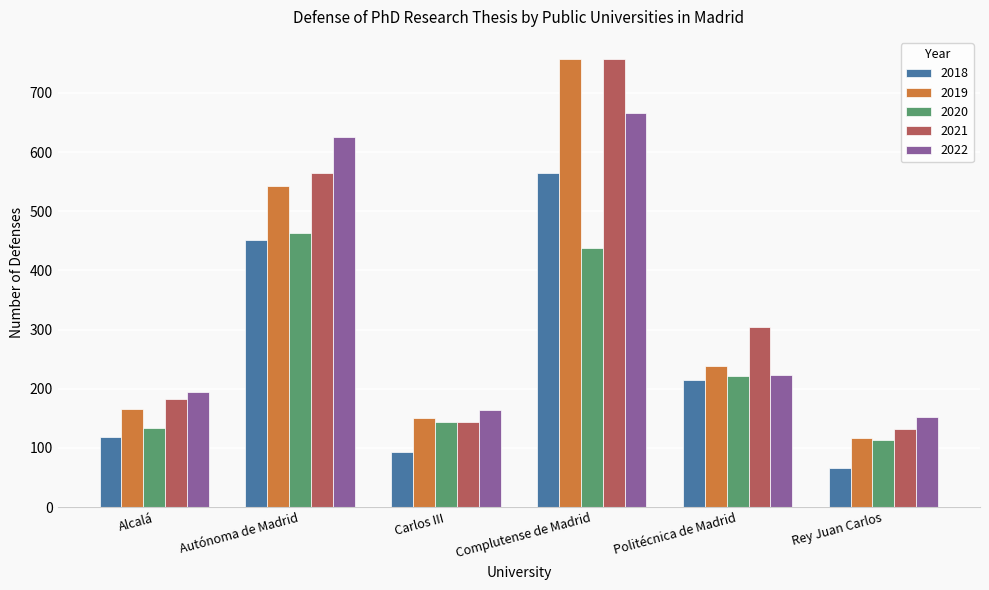

Reading left to right, what are all the values shown in this chart?

2018: 118	452	93	565	215	66
2019: 165	543	151	757	239	117
2020: 133	463	144	438	222	114
2021: 182	564	143	757	305	132
2022: 195	625	164	666	224	153